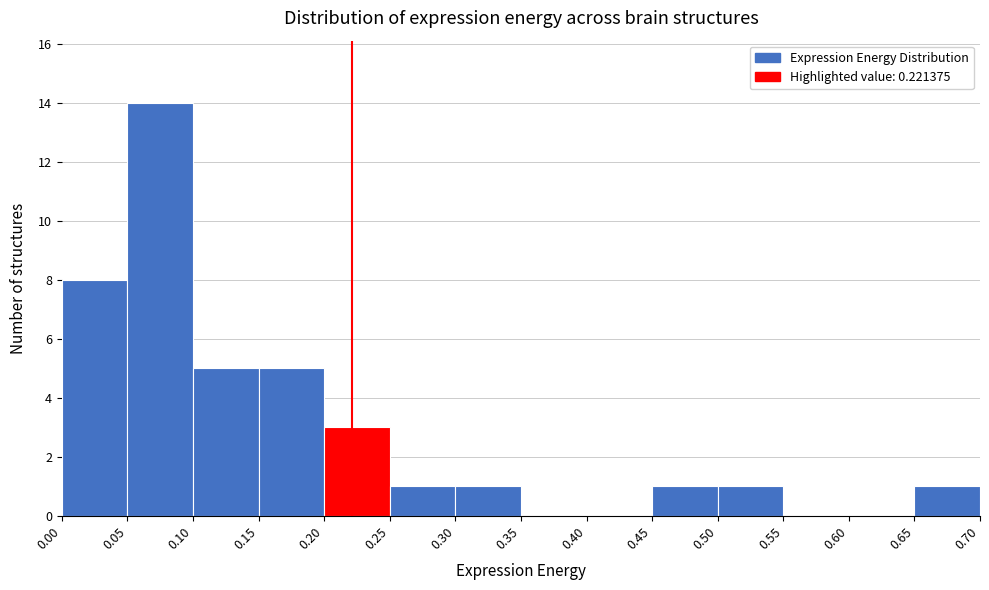

Over which range of the x-axis is the bar tallest?

0.05 to 0.10